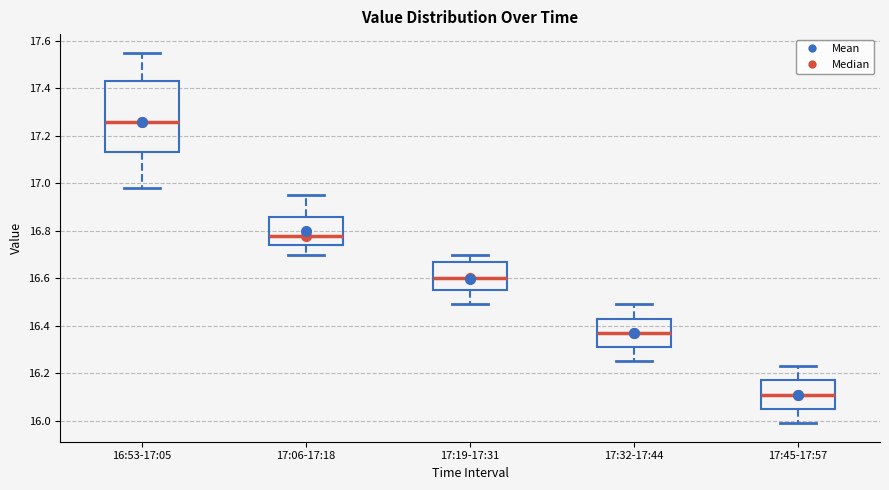

Which box has the highest median line?

16:53-17:05